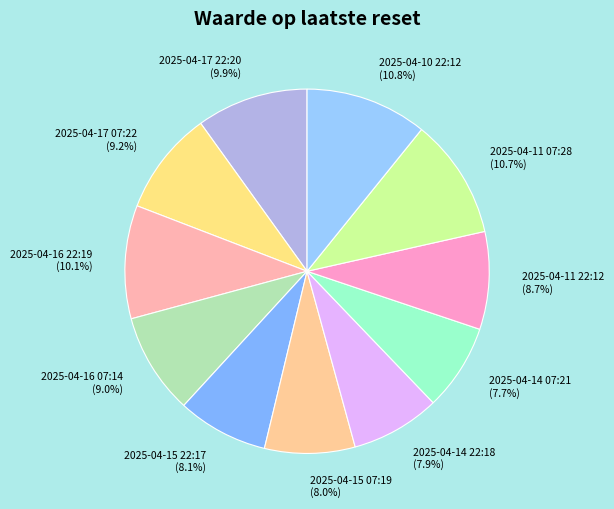

Approximately how many times larger is the value at 2025-04-16 07:14 (9.0%) compared to 2025-04-17 22:20 (9.9%)?

0.9